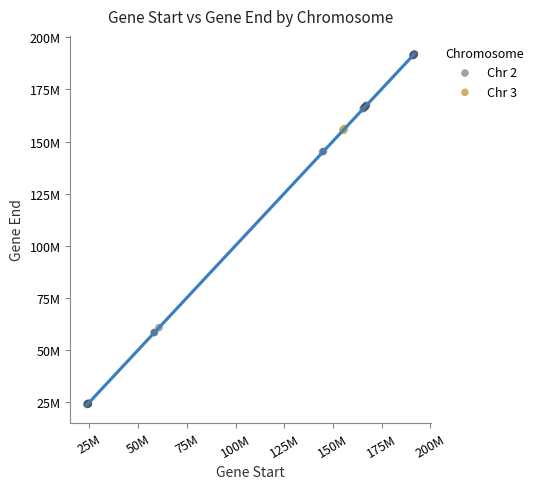

Which series reaches the minimum Y coordinate?

Chr 2